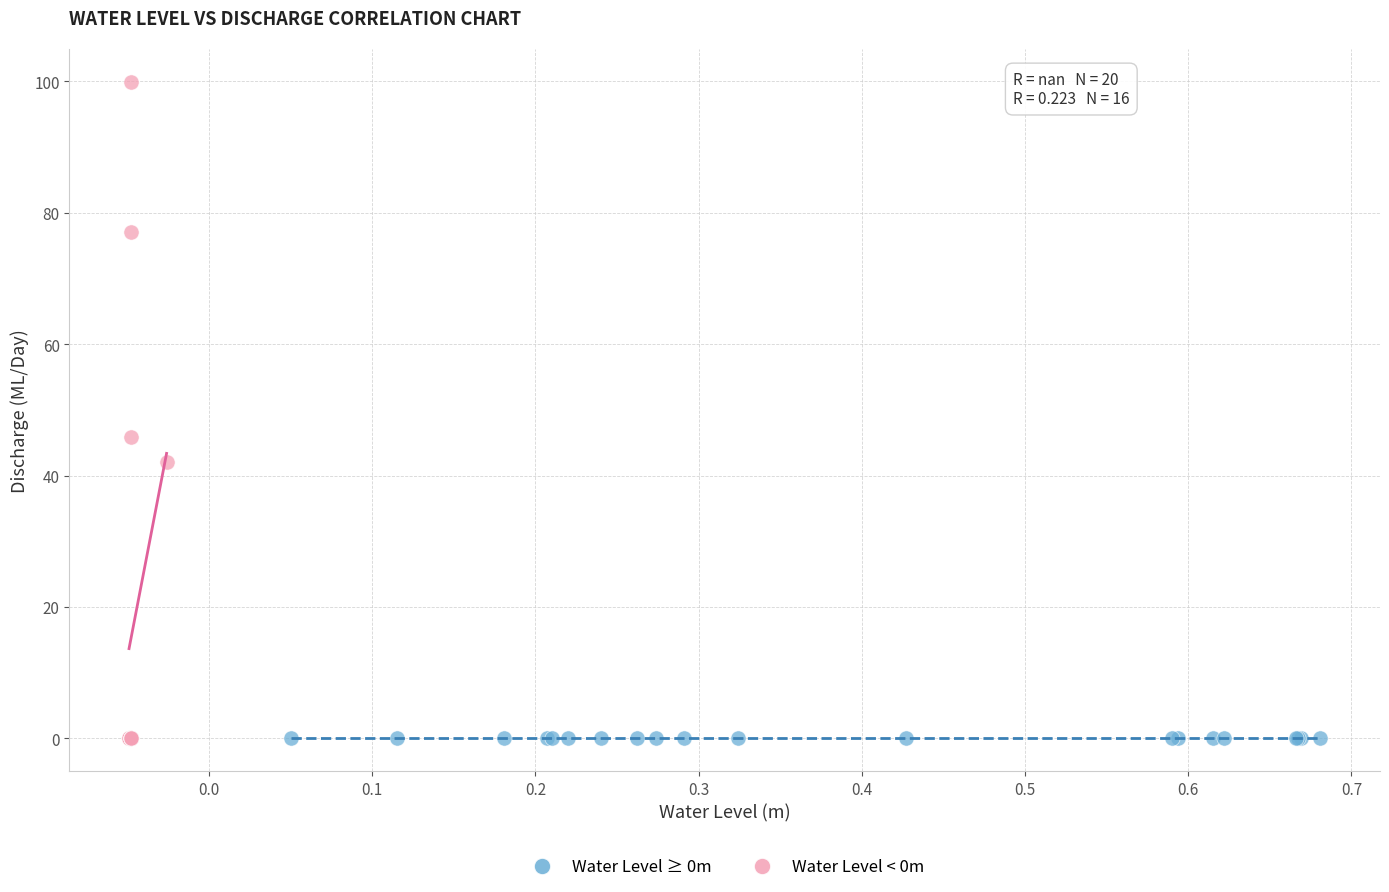

Which series reaches the maximum Y coordinate?

Water Level < 0m